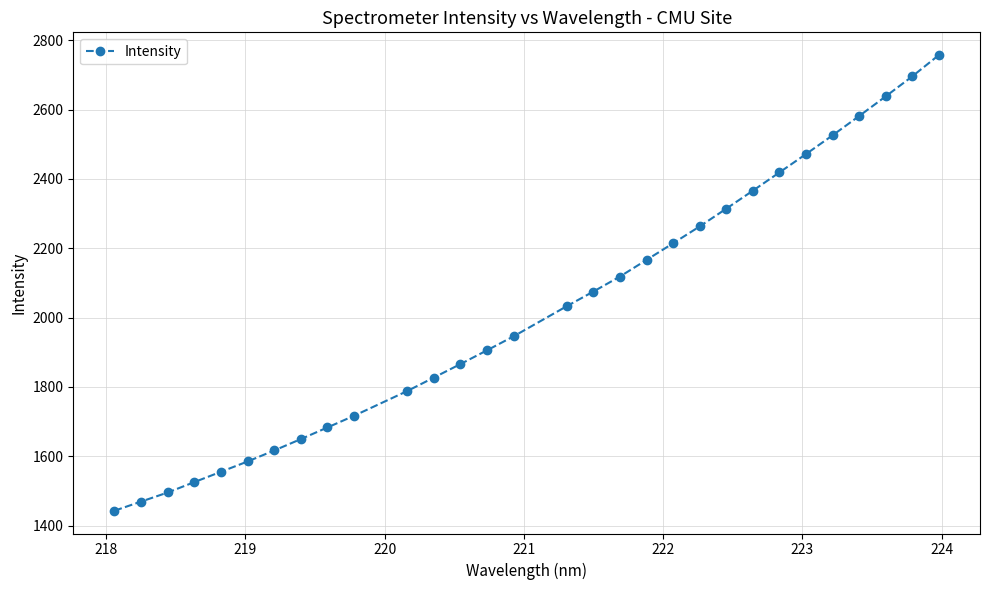

What is the value of the 30th point from the left?

2756.9